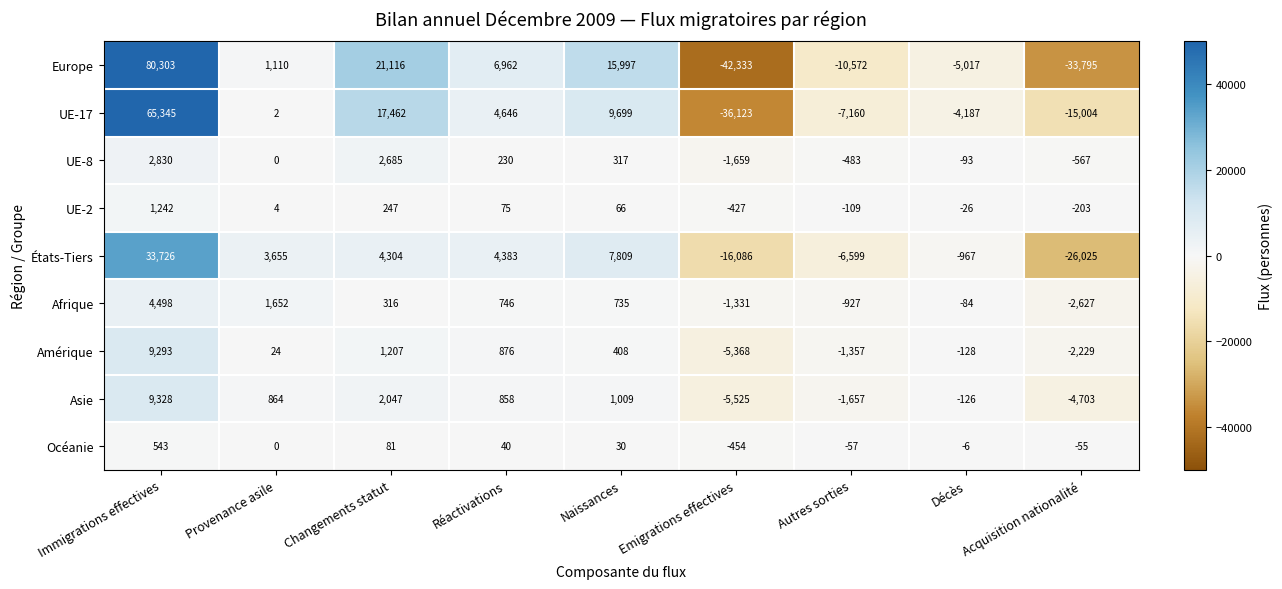

Count the number of categories in the chart.

9